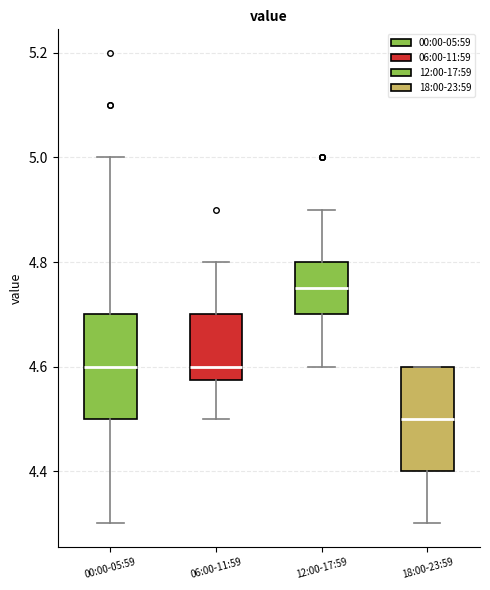

Reading left to right, read every box against the y-axis: the position of its median line, the range the box covers, and the ends of its whiskers. The values are not printed on the chart, so give them approximately, as read against the axis.

00:00-05:59: median 4.60, box 4.50 to 4.70, whiskers 4.30 to 5.00
06:00-11:59: median 4.60, box 4.58 to 4.70, whiskers 4.50 to 4.80
12:00-17:59: median 4.76, box 4.70 to 4.80, whiskers 4.60 to 4.90
18:00-23:59: median 4.50, box 4.40 to 4.60, whiskers 4.30 to 4.60